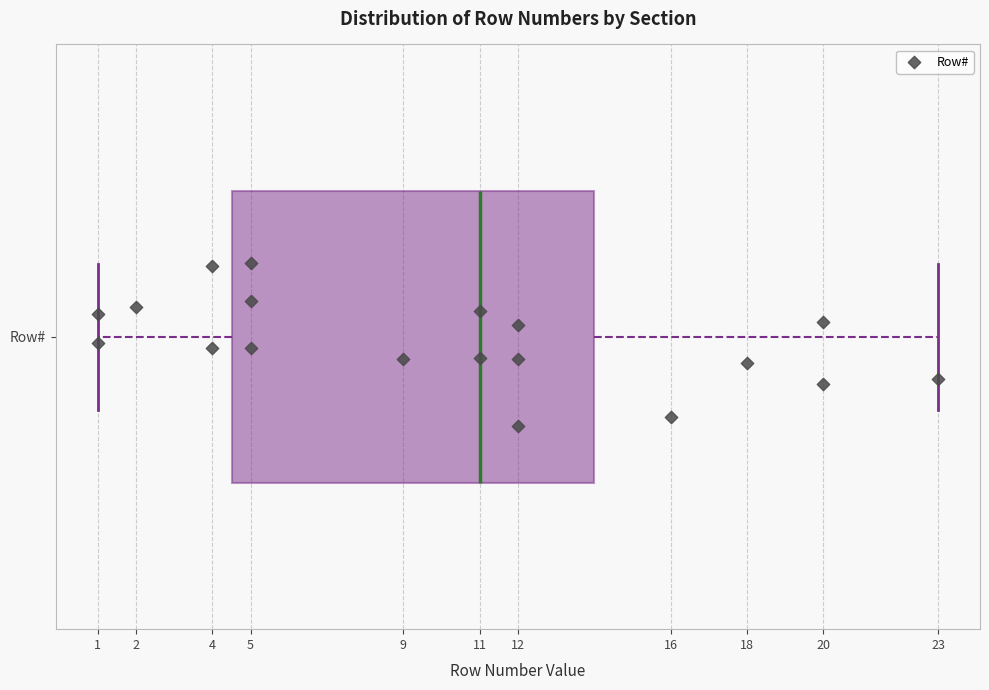

Read this box plot against the x-axis: the position of the median line, the range covered by the box, and the ends of both whiskers. The values are not printed on the chart, so give them approximately, as read against the axis.

median 11.0, box 4.5 to 14.0, whiskers 1.0 to 23.0